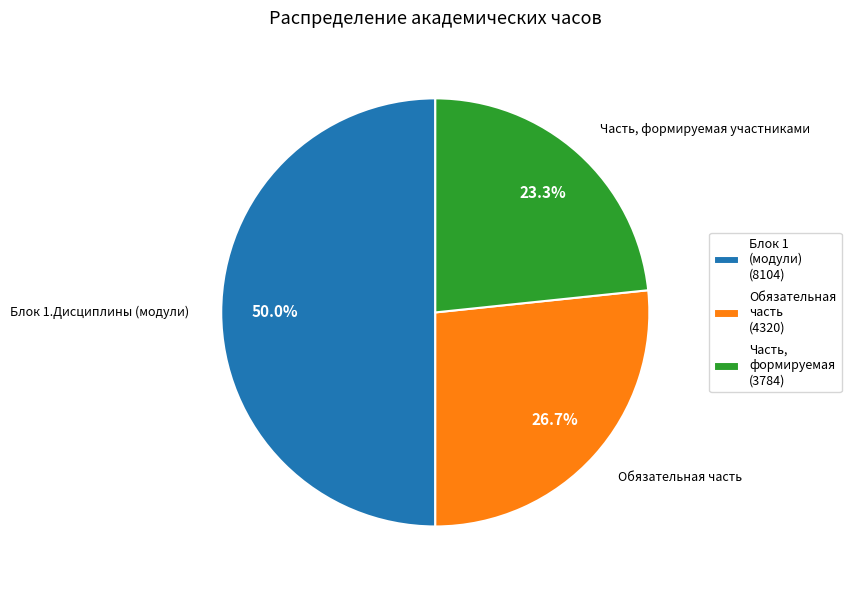

Do Обязательная часть (4320) and Блок 1 (модули) (8104) together represent more than half of the pie?

Yes